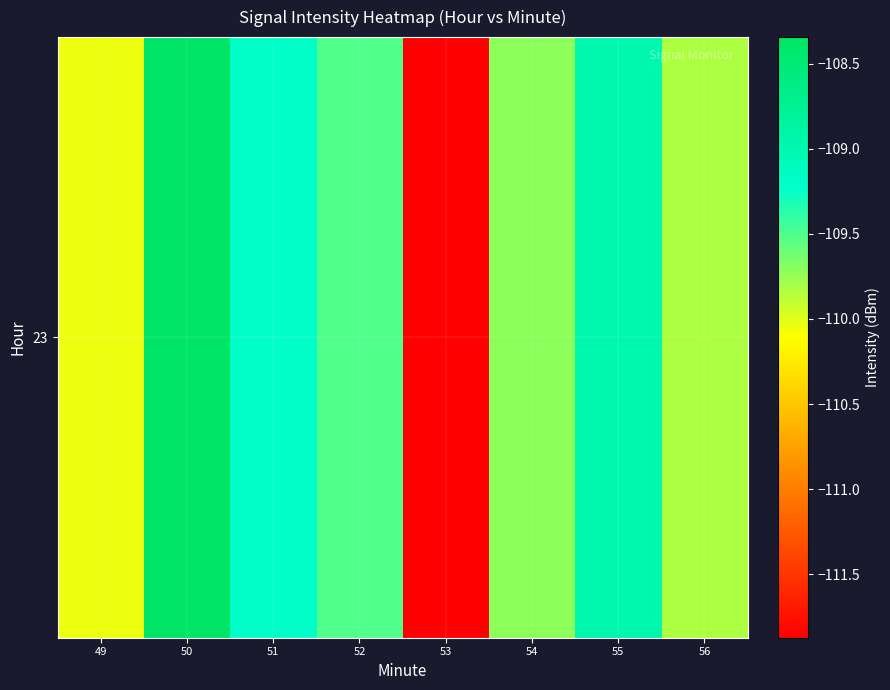

Count the number of data series in this chart.

1